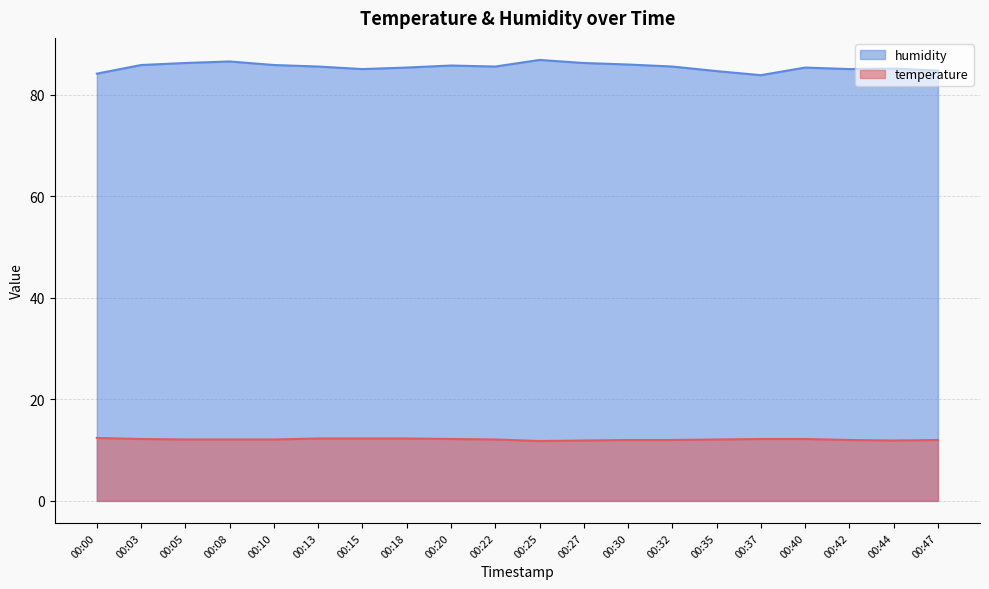

What is the difference between the maximum and minimum values in the temperature series?

0.6